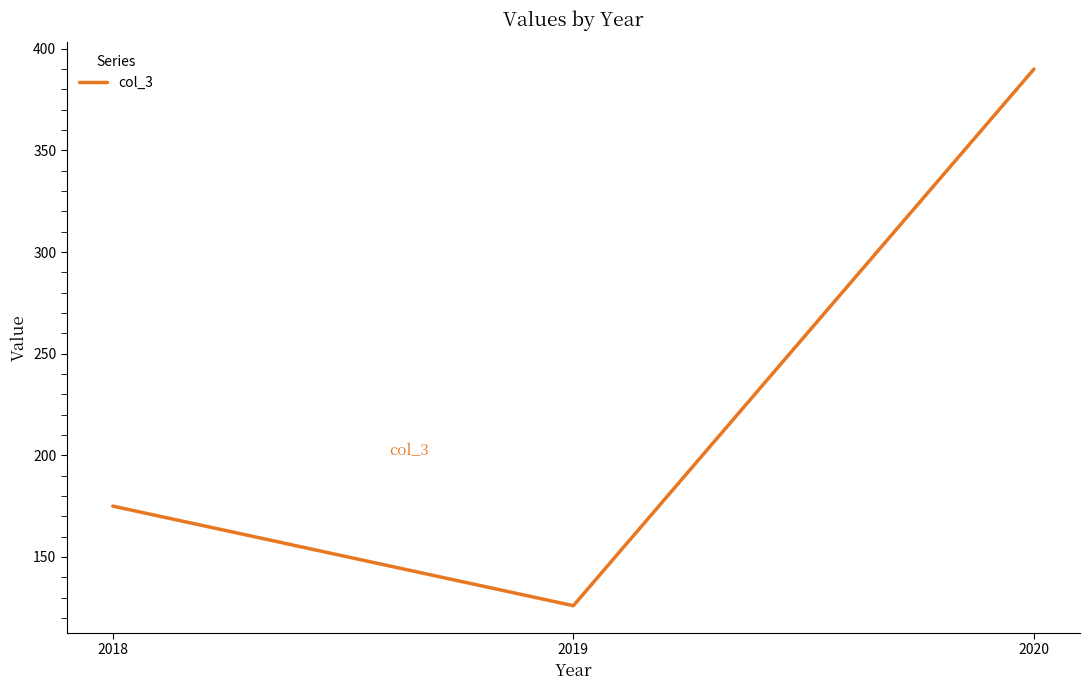

What is the ratio of the value at 2018 to the value at 2019?

1.4